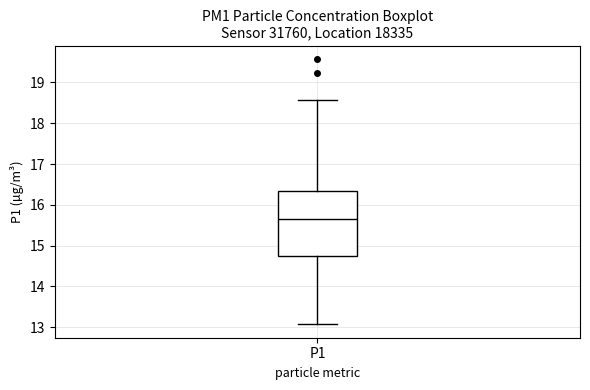

Read this box plot against the y-axis: the position of the median line, the range covered by the box, and the ends of both whiskers. The values are not printed on the chart, so give them approximately, as read against the axis.

median 15.7, box 14.8 to 16.3, whiskers 13.1 to 18.6